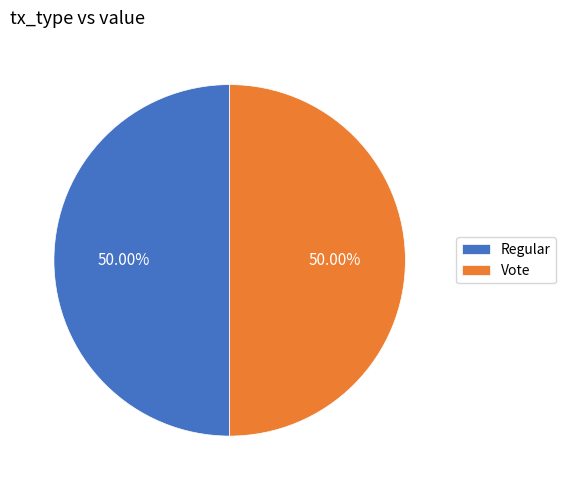

To the nearest percent, what is the combined percentage of Regular and Vote?

100%